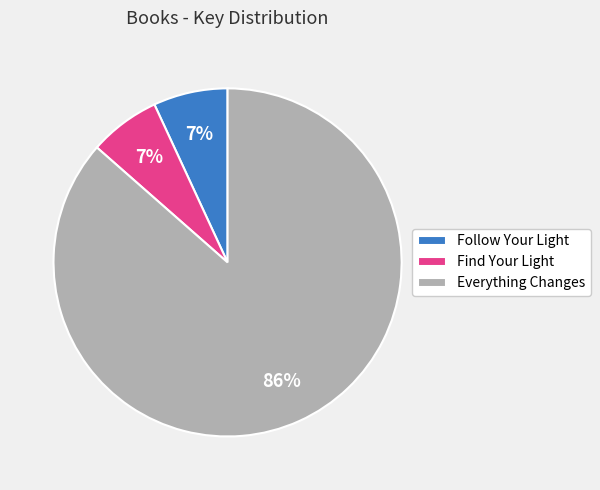

Which has a higher value, Find Your Light or Everything Changes?

Everything Changes